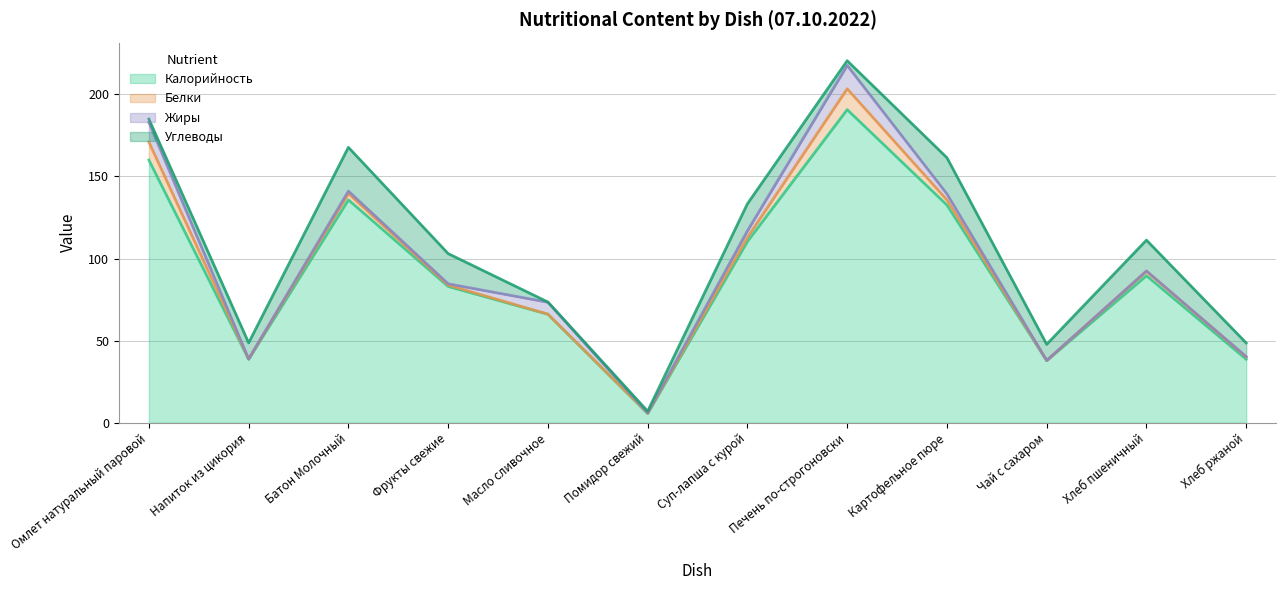

At which category is the sum across all series the highest?

Печень по-строгоновски